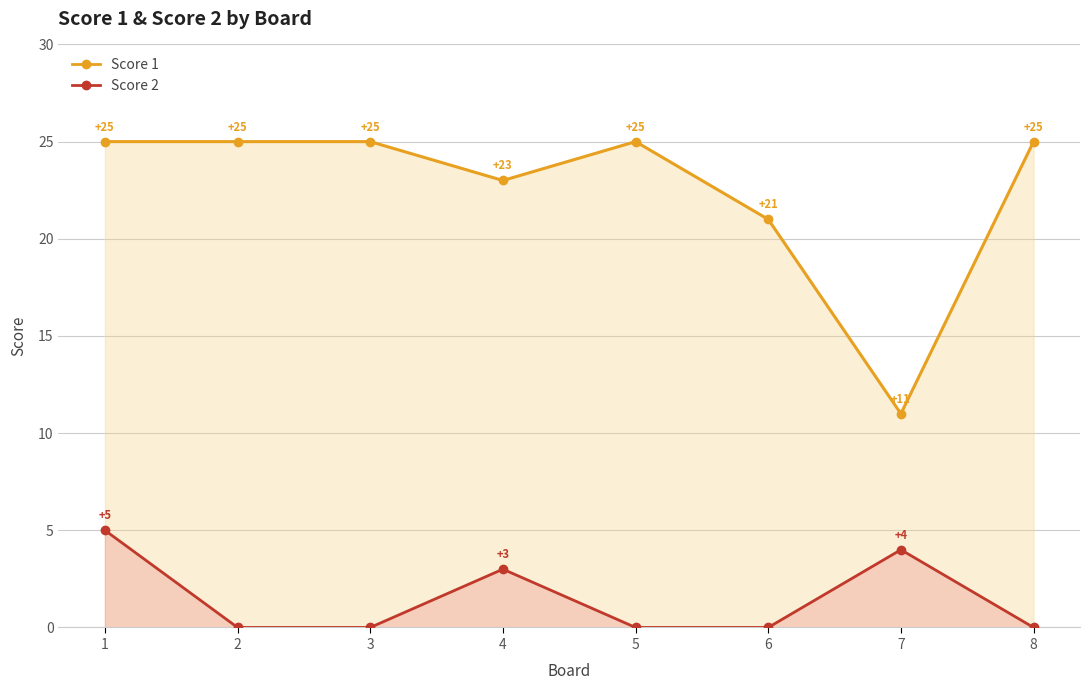

What is the difference between the maximum and minimum values in the Score 2 series?

5